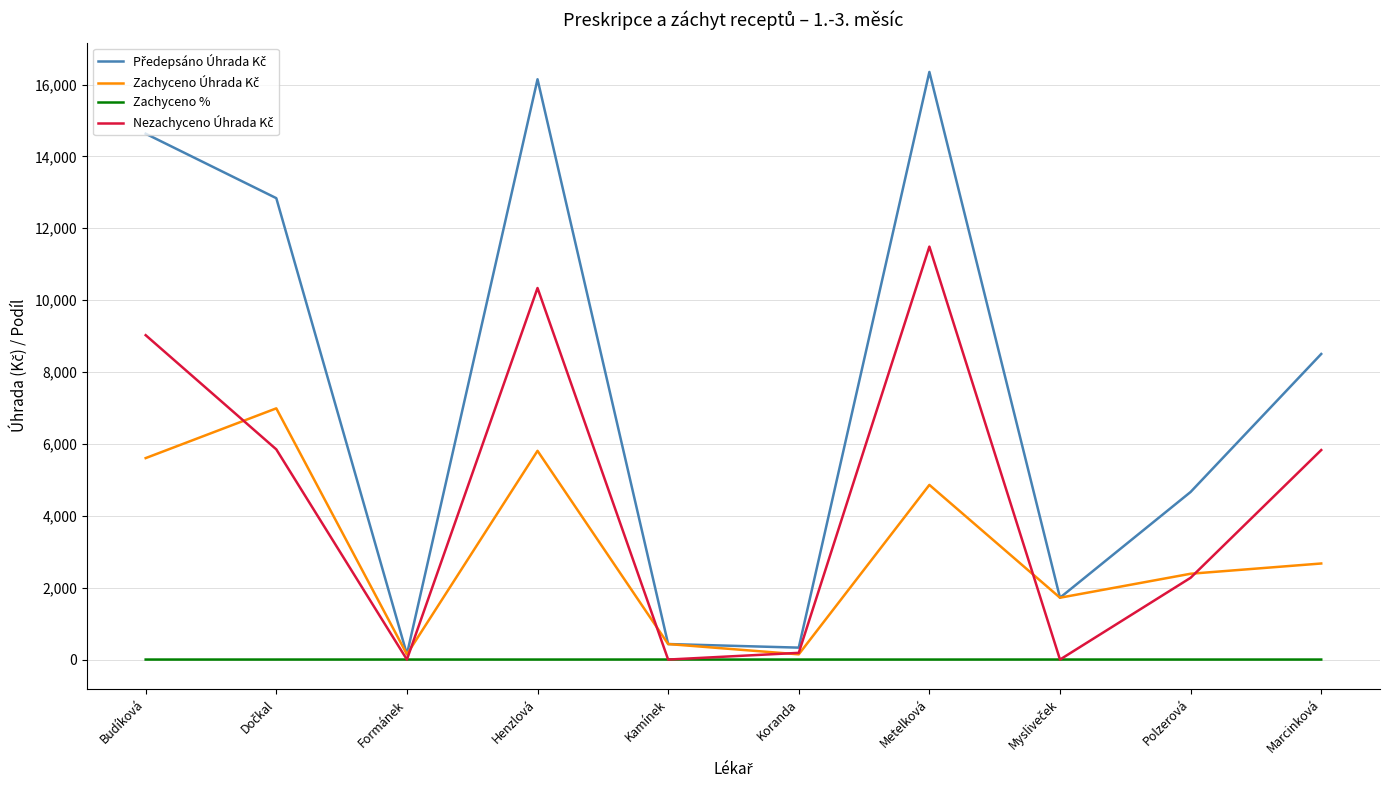

What is the maximum value shown in the chart?

16349.2